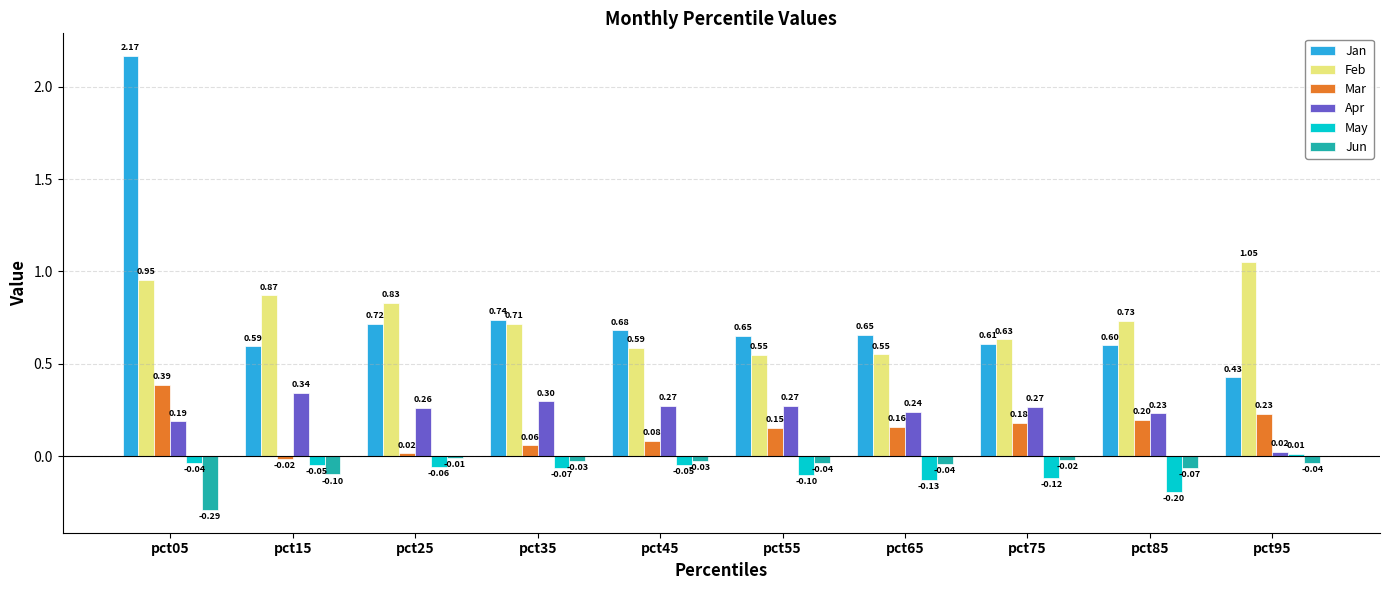

Between pct55 and pct85, which series saw the biggest shift?

Feb